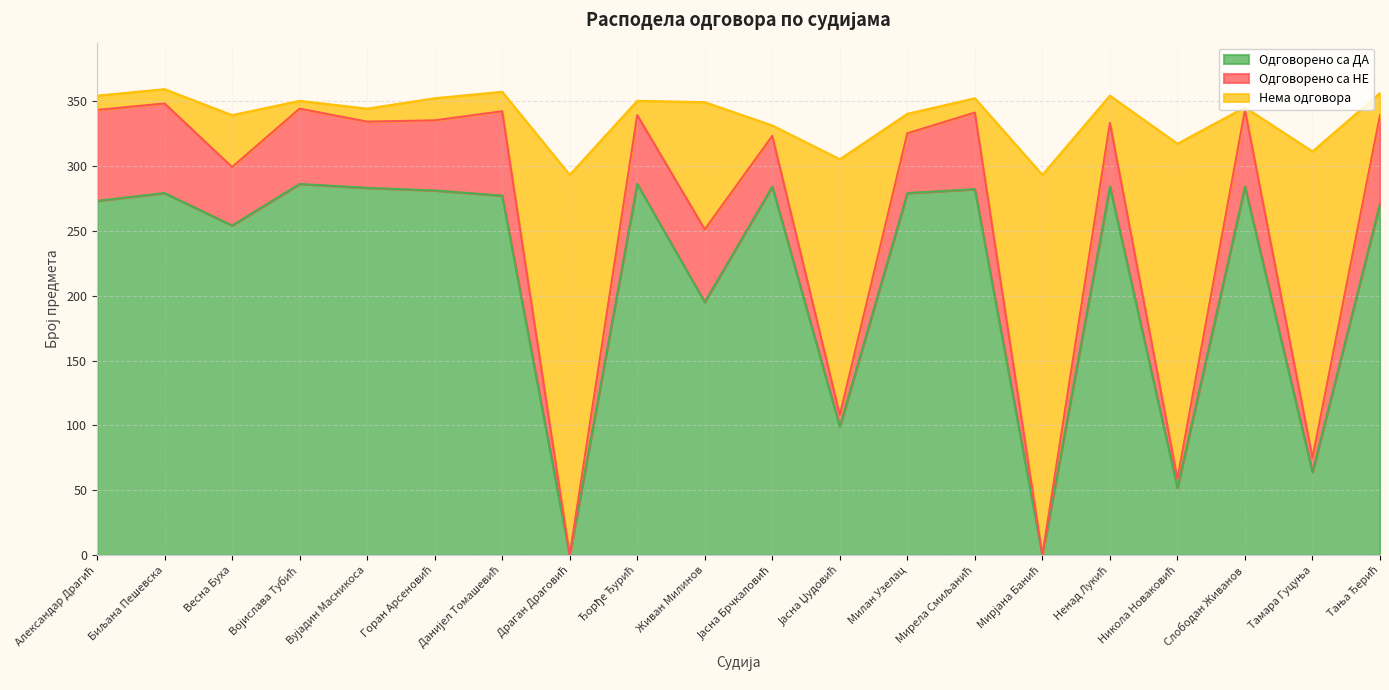

What is the highest value of the Одговорено са ДА series?

286